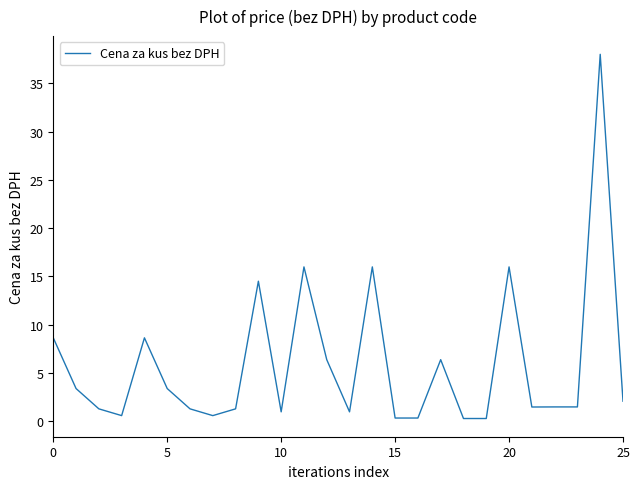

What is the smallest value displayed?

0.3